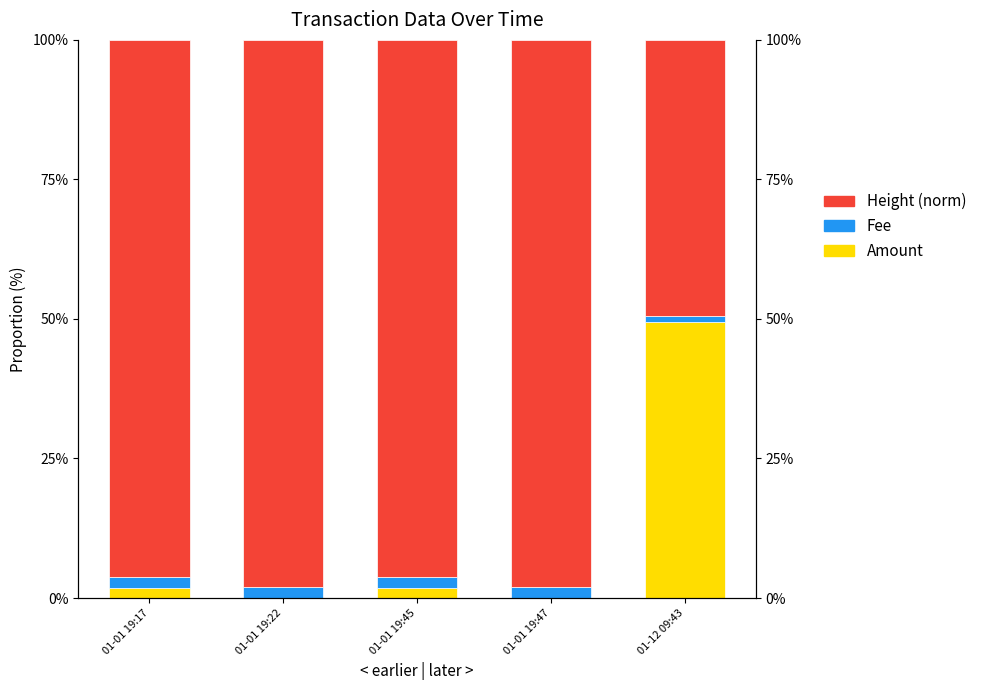

The Amount series shows 82.1 at 01-12 09:43. True or false?

False